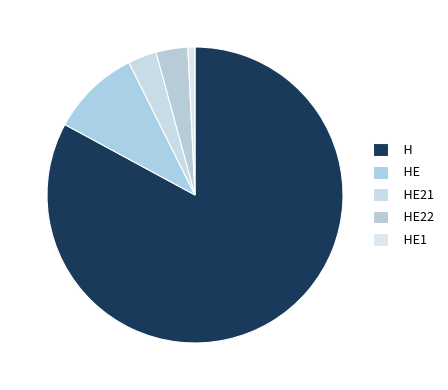

What percentage is the HE1 slice, to the nearest percent?

1%